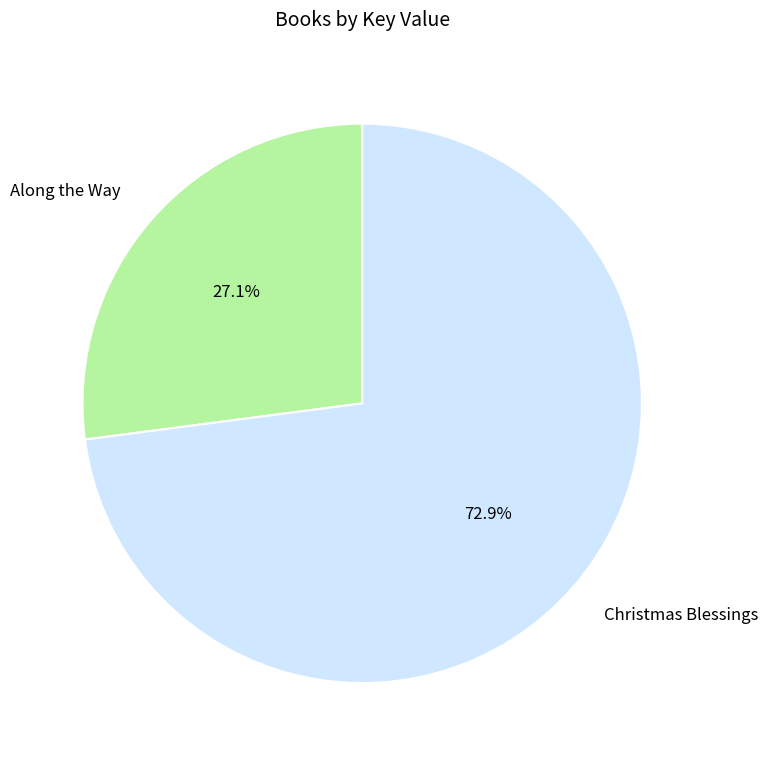

Is it true that Along the Way is 41% of the pie?

False